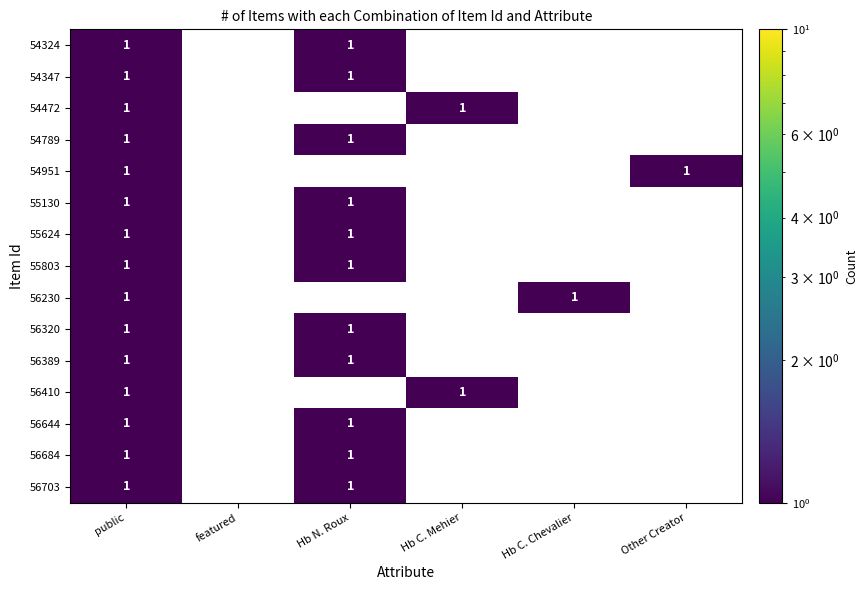

At which category is the sum across all series the highest?

public